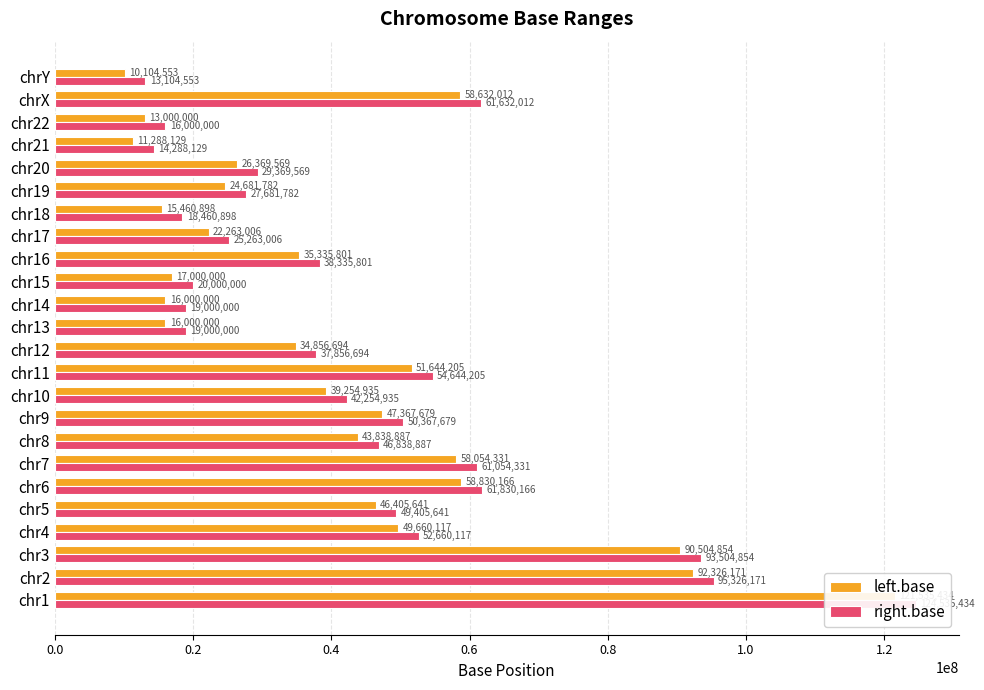

What is the difference between the maximum and minimum values in the right.base series?

111430881